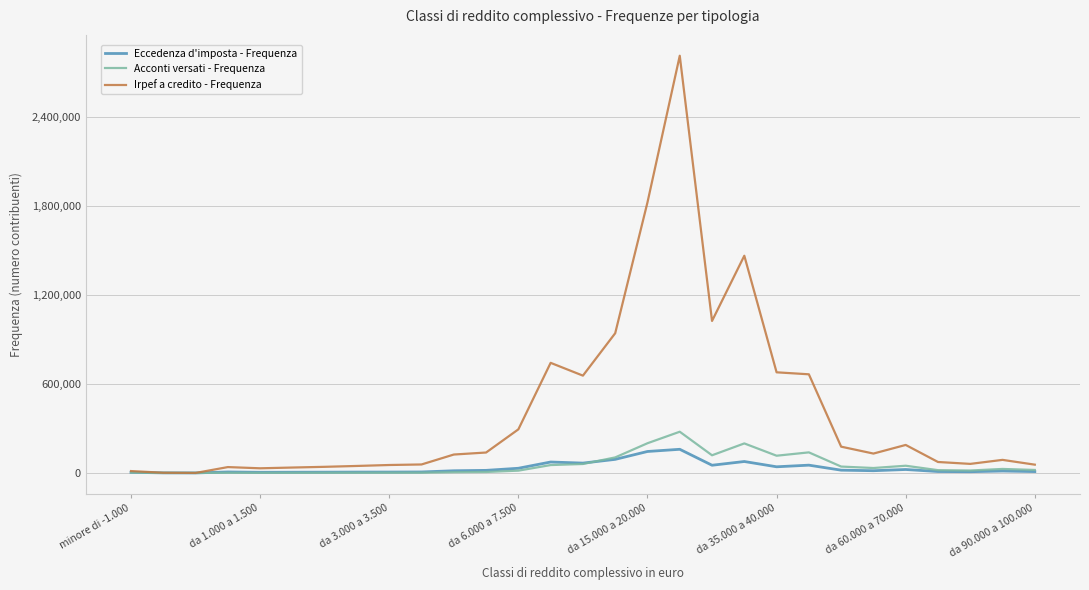

Which series has the largest total across all categories?

Irpef a credito - Frequenza